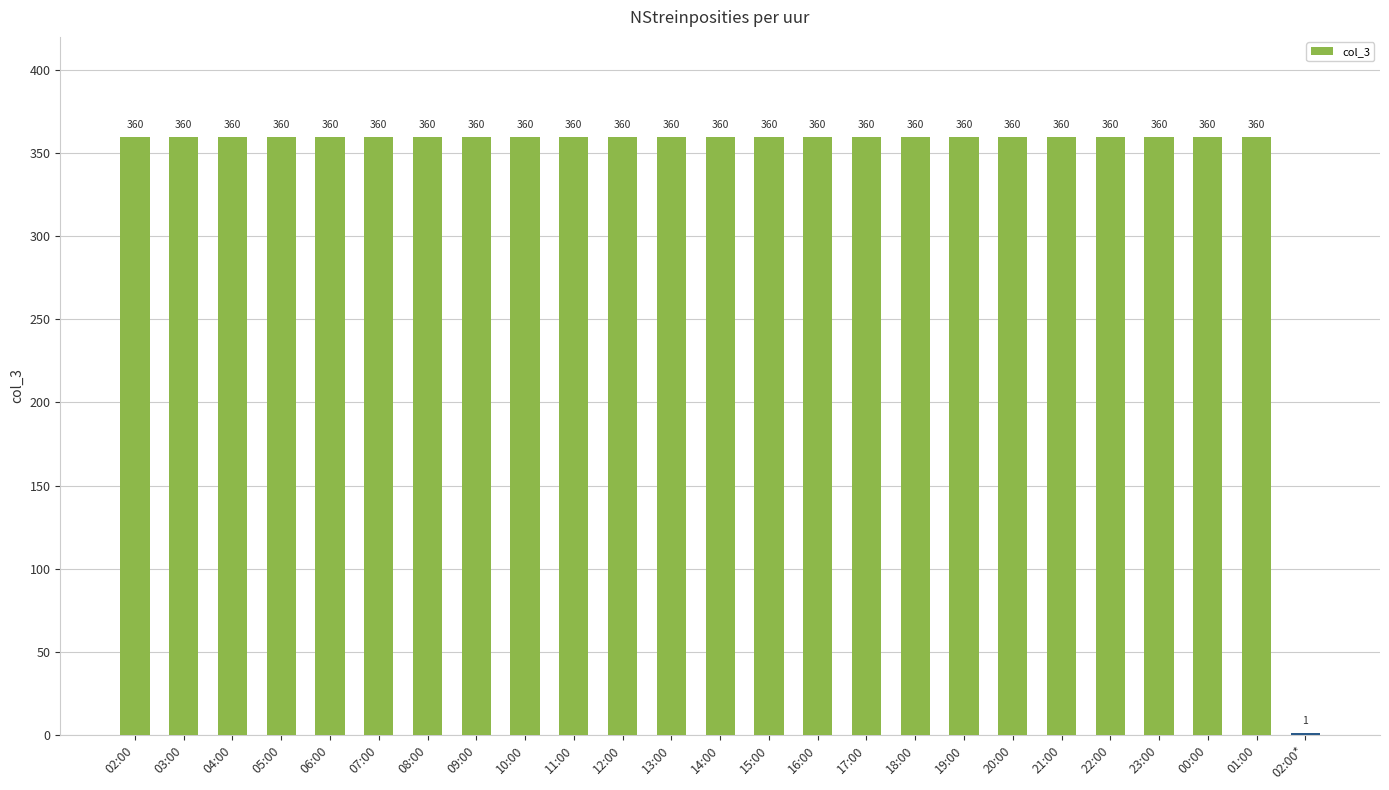

What is the approximate value at 18:00, to the nearest 50?

350